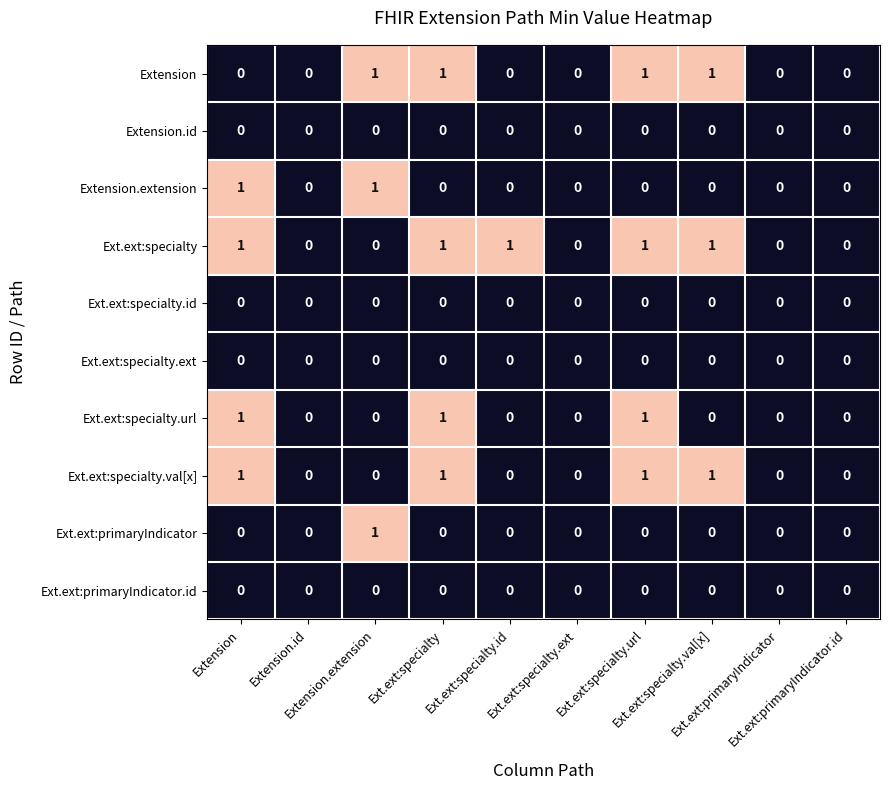

How many distinct data groups are displayed?

10